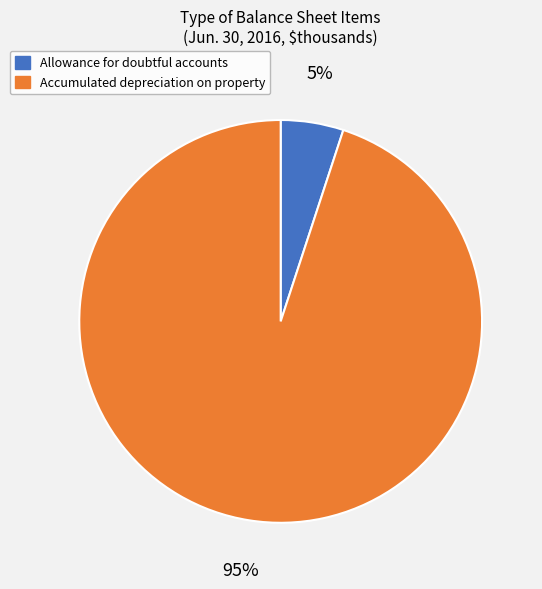

Is it true that Accumulated depreciation on property is 95% of the pie?

True